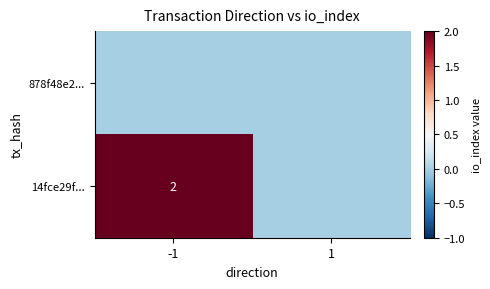

How many distinct data groups are displayed?

2